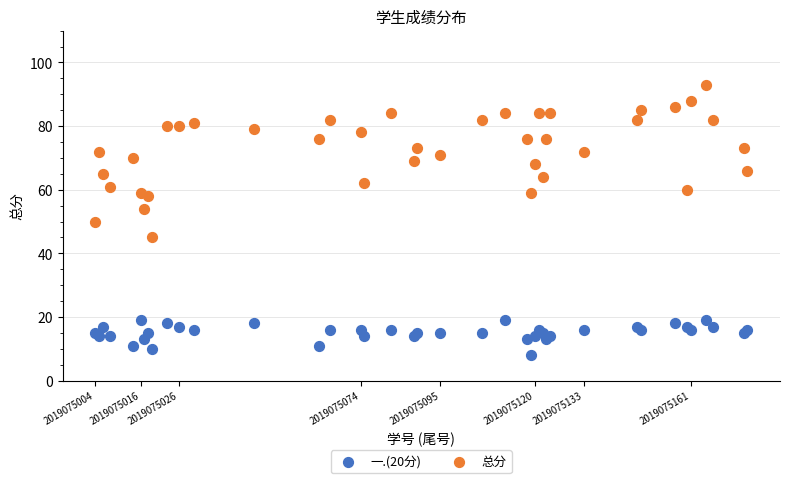

What are all the series names shown in the legend?

一.(20分), 总分